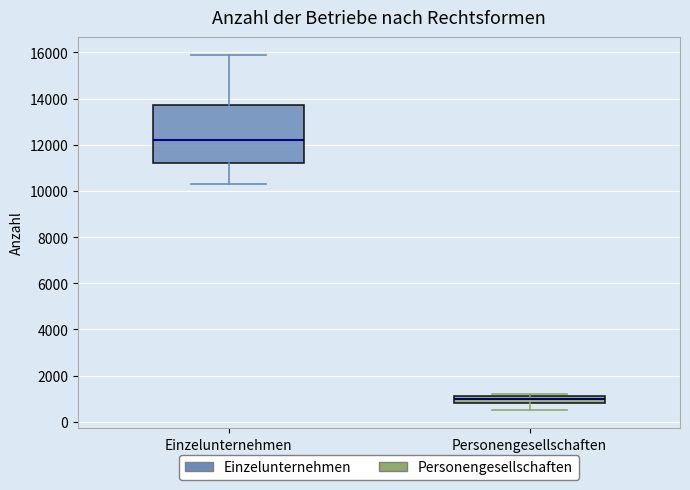

Which box is the tallest, from its lower edge to its upper edge?

Einzelunternehmen